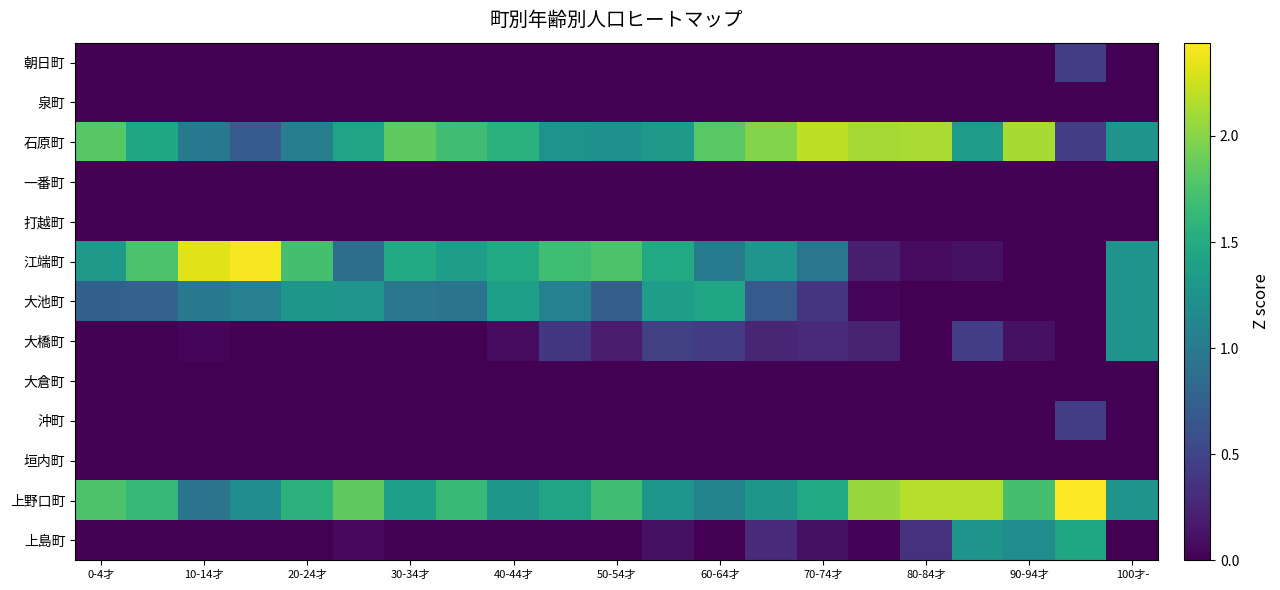

Reading right to left, extract all data points from this chart.

朝日町: 0.0	0.5	0.0	0.0	0.0	0.0	0.0	0.0	0.0	0.0	0.0	0.0	0.0	0.0	0.0	0.0	0.0	0.0	0.0	0.0	0.0
泉町: 0.0	0.0	0.0	0.0	0.0	0.0	0.0	0.0	0.0	0.0	0.0	0.0	0.0	0.0	0.0	0.0	0.0	0.0	0.0	0.0	0.0
石原町: 1.3	0.5	2.1	1.3	2.1	2.1	2.2	2.0	1.8	1.3	1.2	1.3	1.6	1.7	1.8	1.4	1.0	0.7	1.0	1.4	1.8
一番町: 0.0	0.0	0.0	0.0	0.0	0.0	0.0	0.0	0.0	0.0	0.0	0.0	0.0	0.0	0.0	0.0	0.0	0.0	0.0	0.0	0.0
打越町: 0.0	0.0	0.0	0.0	0.0	0.0	0.0	0.0	0.0	0.0	0.0	0.0	0.0	0.0	0.0	0.0	0.0	0.0	0.0	0.0	0.0
江端町: 1.3	0.0	0.0	0.1	0.1	0.2	1.0	1.3	1.0	1.5	1.8	1.7	1.5	1.4	1.5	0.9	1.7	2.4	2.3	1.8	1.3
大池町: 1.3	0.0	0.0	0.0	0.0	0.0	0.4	0.7	1.4	1.4	0.7	1.1	1.4	0.9	1.0	1.3	1.3	1.1	1.0	0.8	0.8
大橋町: 1.3	0.0	0.1	0.4	0.0	0.2	0.3	0.3	0.4	0.5	0.2	0.4	0.1	0.0	0.0	0.0	0.0	0.0	0.0	0.0	0.0
大倉町: 0.0	0.0	0.0	0.0	0.0	0.0	0.0	0.0	0.0	0.0	0.0	0.0	0.0	0.0	0.0	0.0	0.0	0.0	0.0	0.0	0.0
沖町: 0.0	0.5	0.0	0.0	0.0	0.0	0.0	0.0	0.0	0.0	0.0	0.0	0.0	0.0	0.0	0.0	0.0	0.0	0.0	0.0	0.0
垣内町: 0.0	0.0	0.0	0.0	0.0	0.0	0.0	0.0	0.0	0.0	0.0	0.0	0.0	0.0	0.0	0.0	0.0	0.0	0.0	0.0	0.0
上野口町: 1.3	2.4	1.7	2.2	2.2	2.1	1.5	1.3	1.1	1.3	1.7	1.4	1.3	1.6	1.4	1.8	1.6	1.2	0.9	1.6	1.8
上島町: 0.0	1.4	1.2	1.3	0.4	0.0	0.1	0.3	0.0	0.1	0.0	0.0	0.0	0.0	0.0	0.1	0.0	0.0	0.0	0.0	0.0